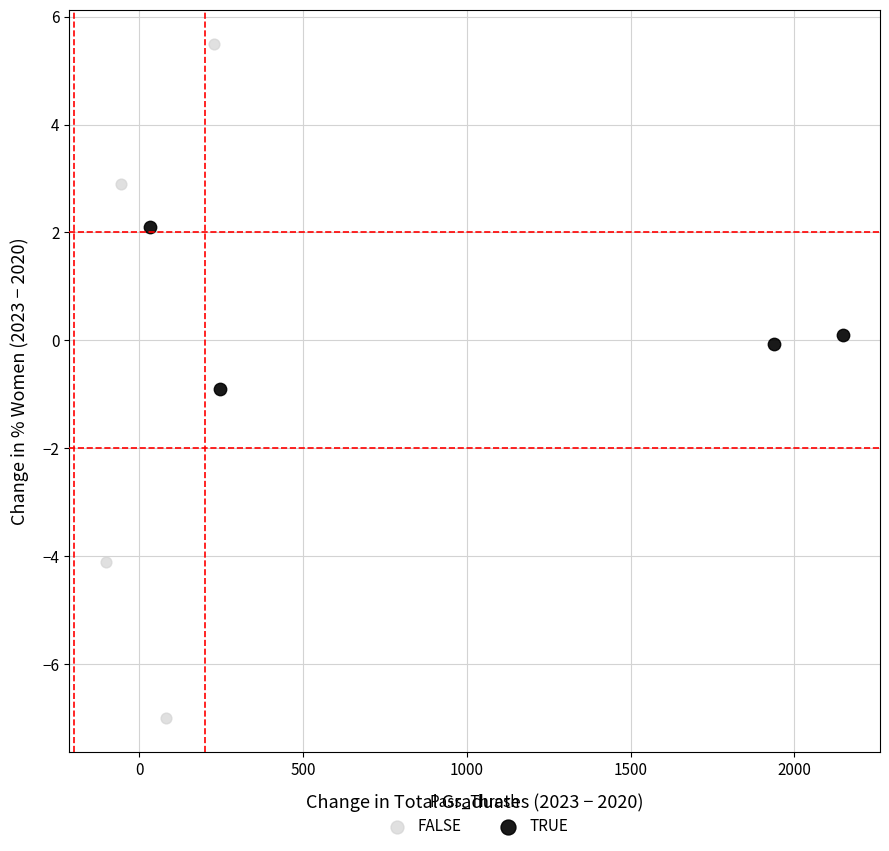

Which series contains the highest Y value?

FALSE